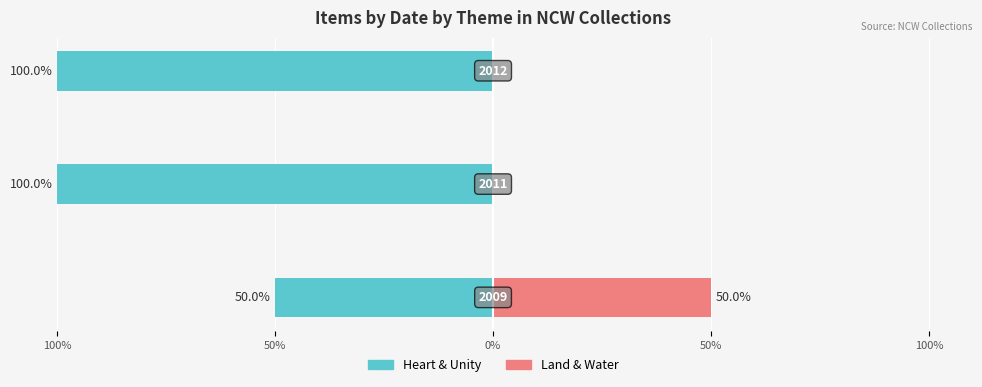

How many positive values does the Land & Water series have?

1